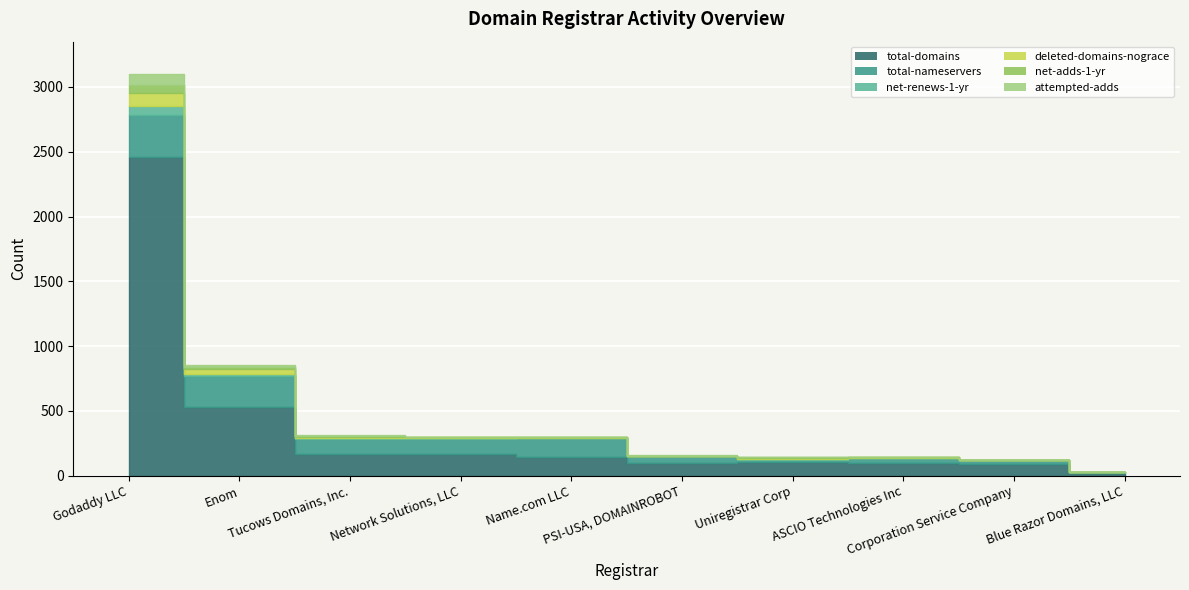

What is the difference between the highest and lowest values at Uniregistrar Corp?

104